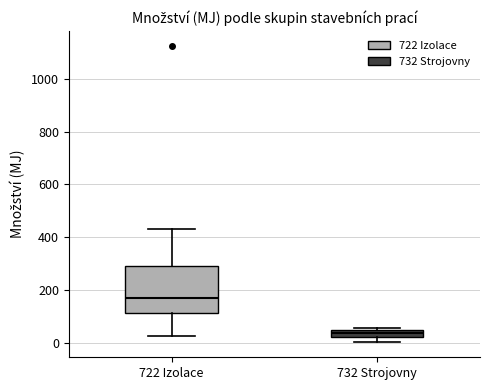

Which box's median line is the highest?

722 Izolace